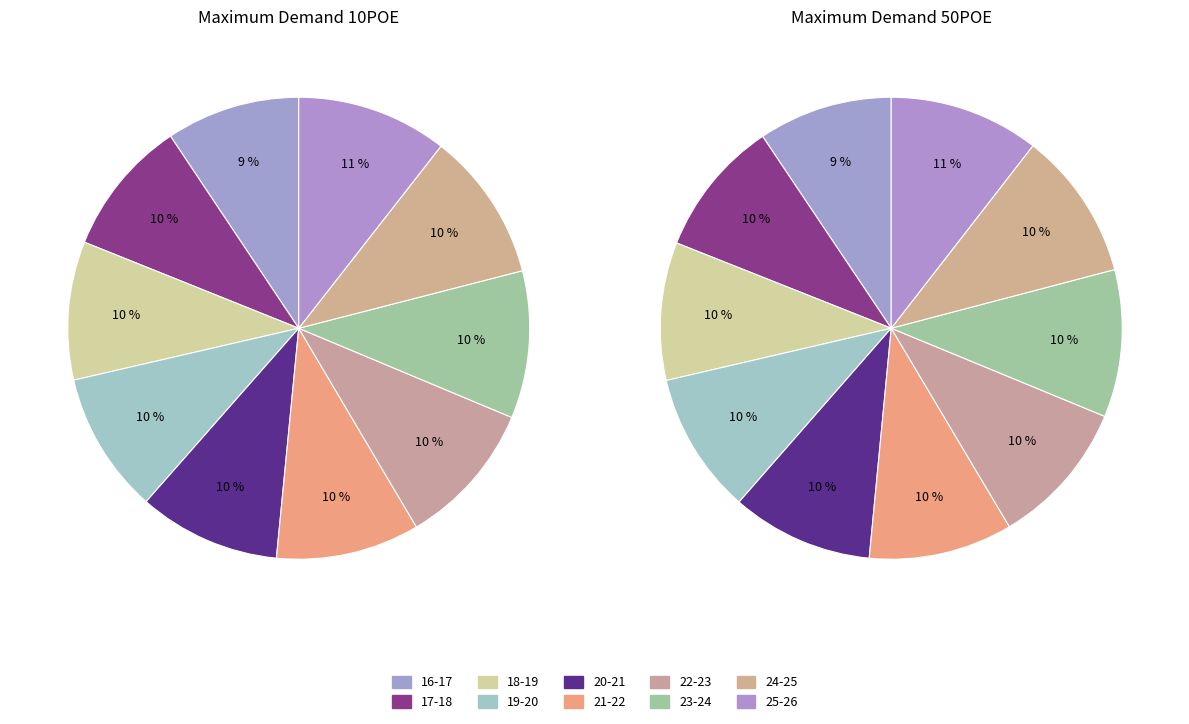

What portion of the pie excludes 18-19?

90.3%